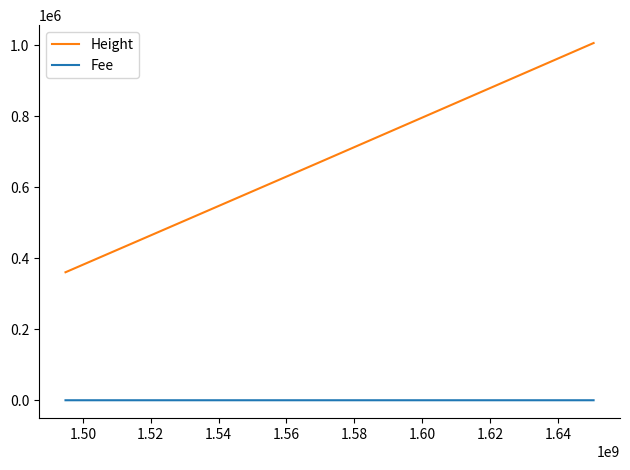

What is the minimum value for Height?

360309.0